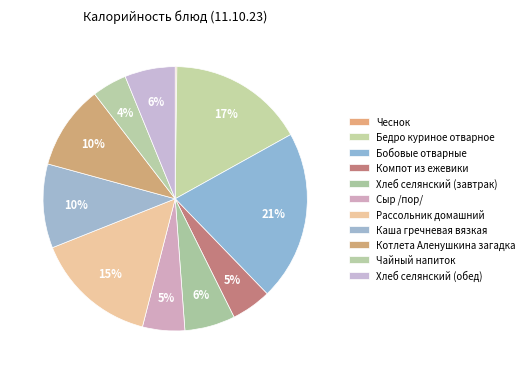

Which category has the biggest portion of the pie?

Бобовые отварные